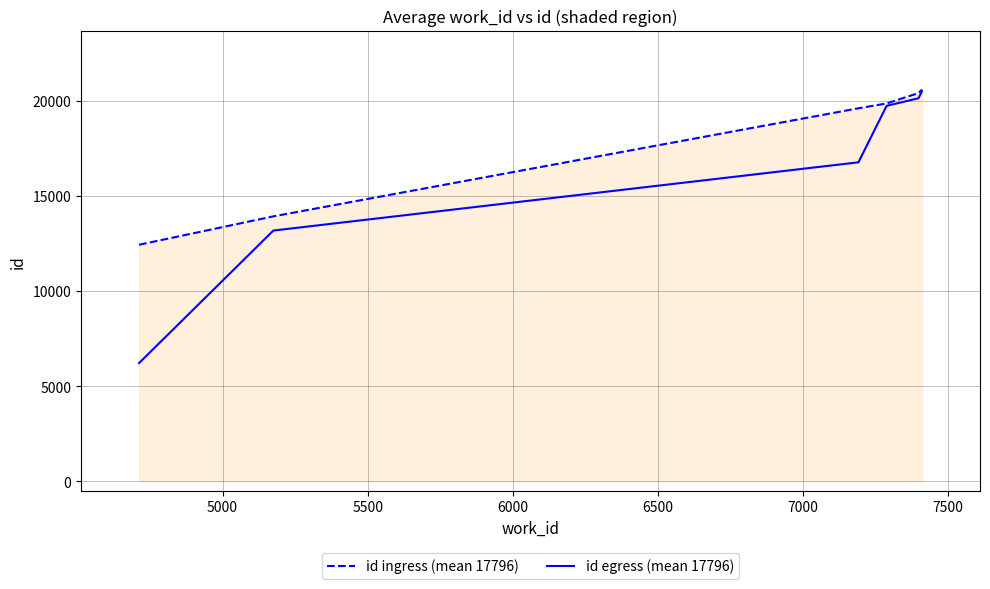

Which series has the largest total across all categories?

id ingress (mean 17796)